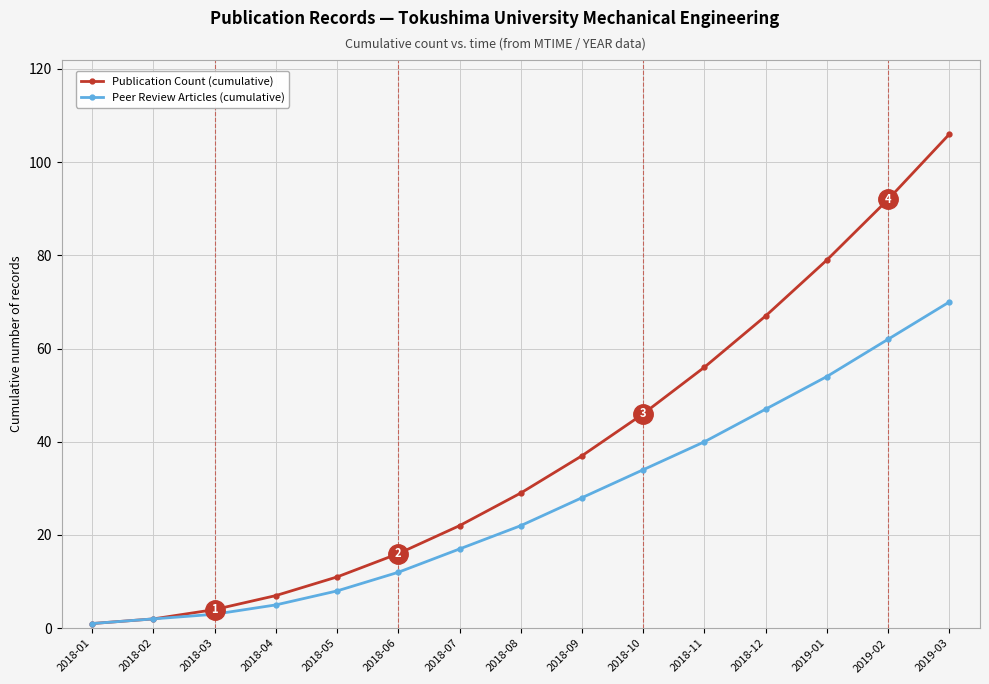

What is the difference between the maximum and second lowest values in the Peer Review Articles (cumulative) series?

68